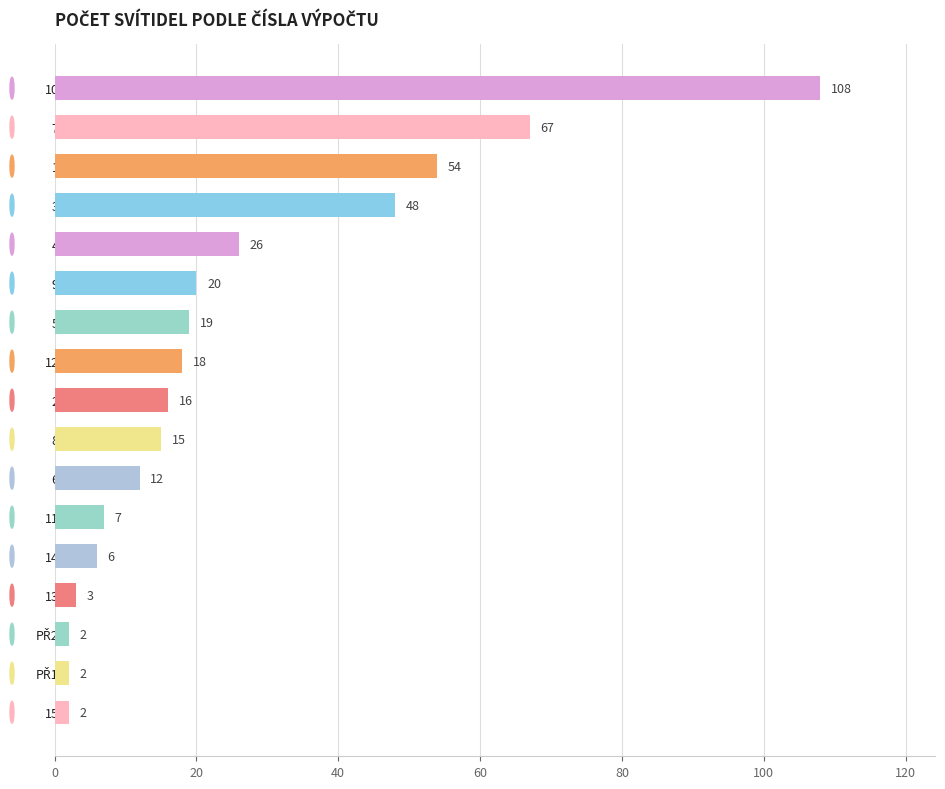

At which label is the value closest to 55?

1